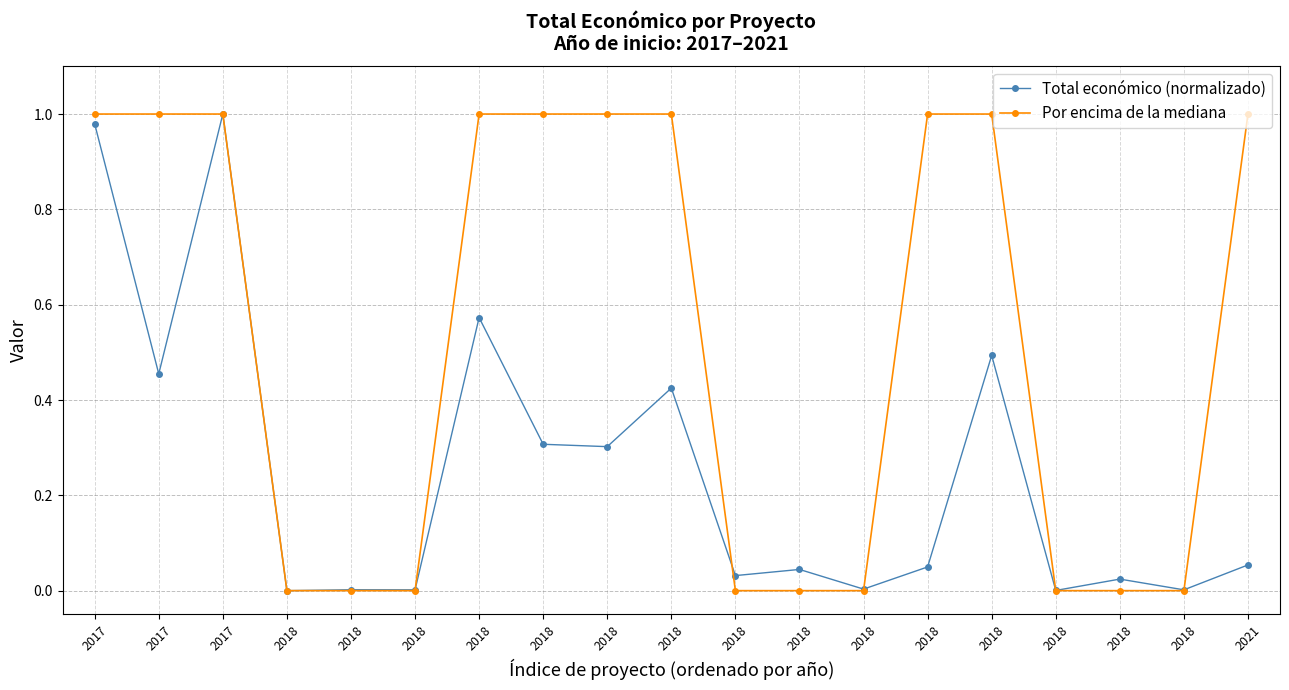

How many lines are shown in the chart?

2